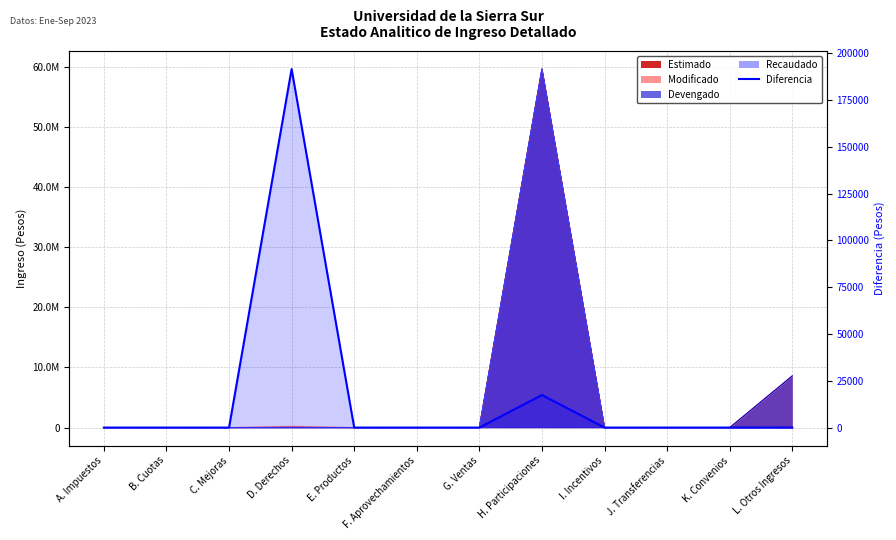

Is it true that the value at D. Derechos is 191586.0?

True